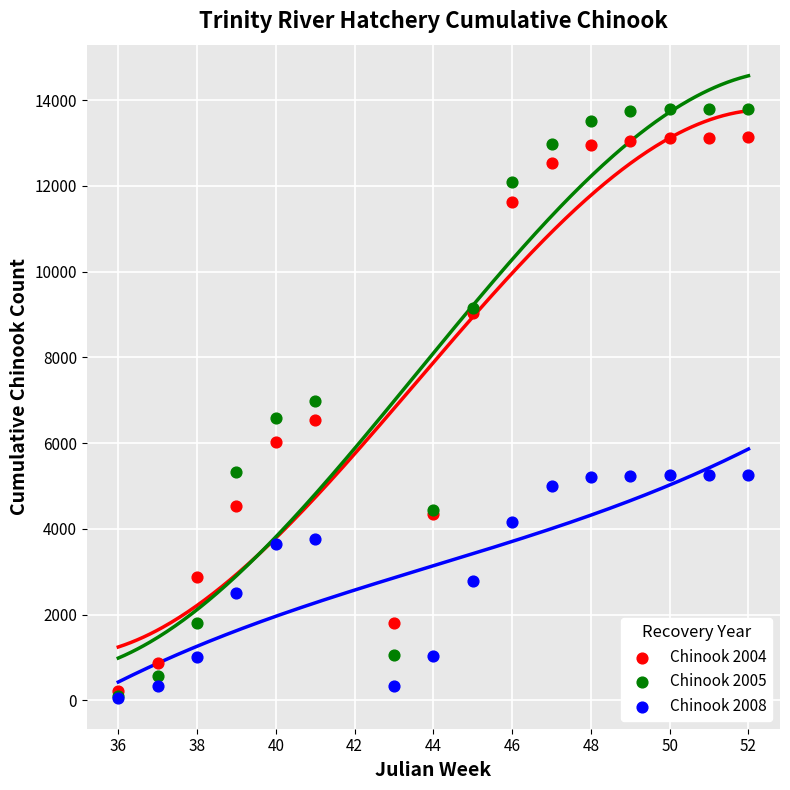

What are all the series names shown in the legend?

Chinook 2004, Chinook 2005, Chinook 2008